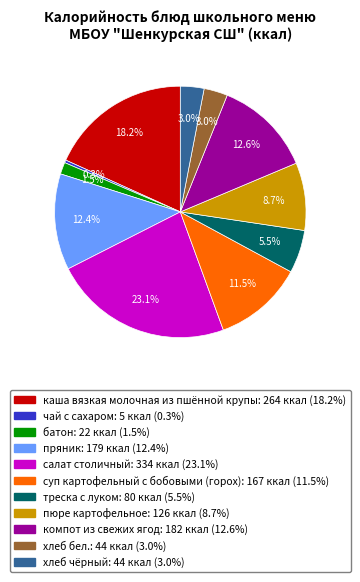

What percentage is the салат столичный slice, to the nearest percent?

23%